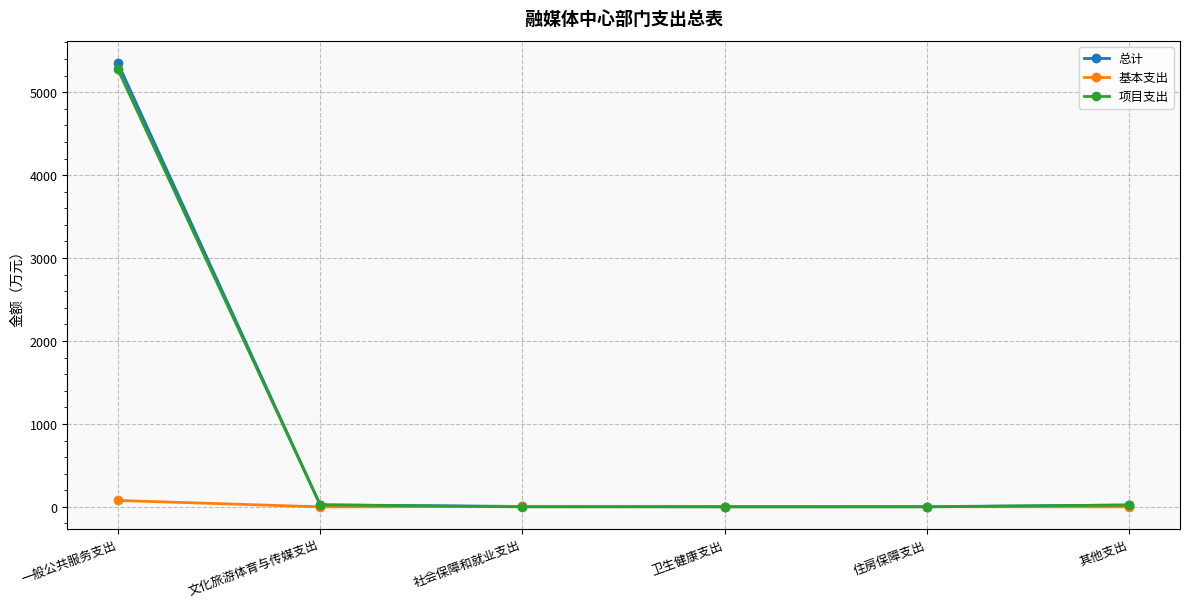

How many lines are shown in the chart?

3